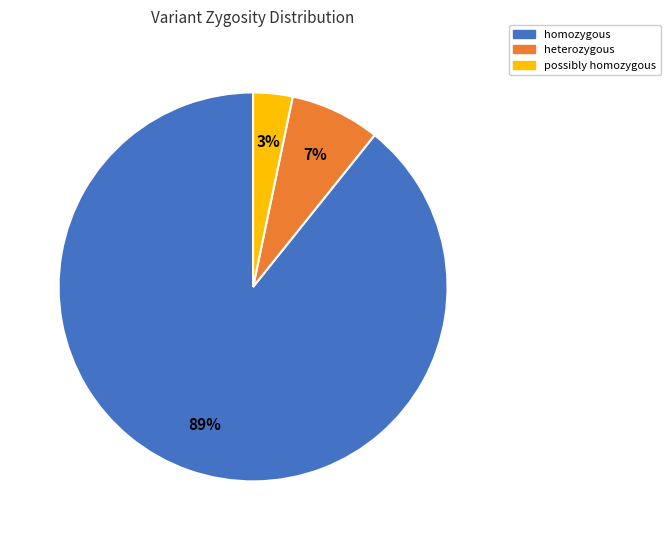

Is there any slice that represents more than half of the pie?

Yes